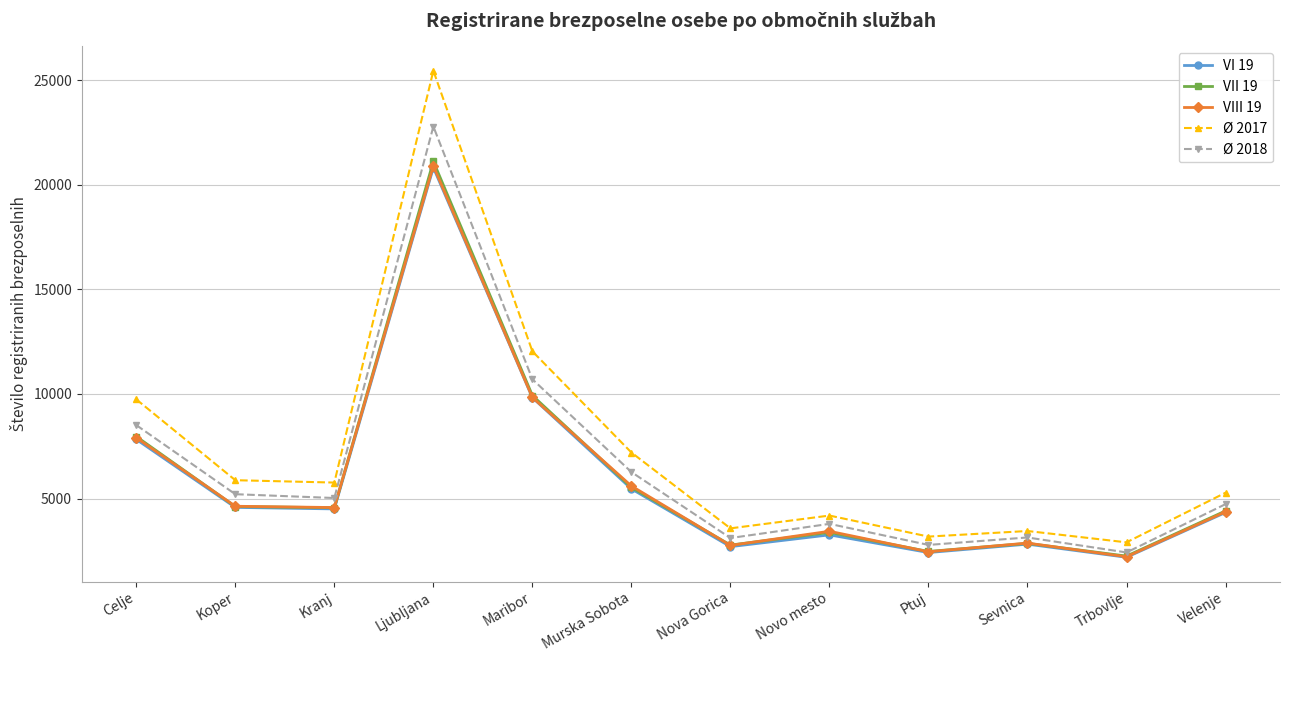

True or false: VI 19 and Ø 2017 intersect in this chart.

False